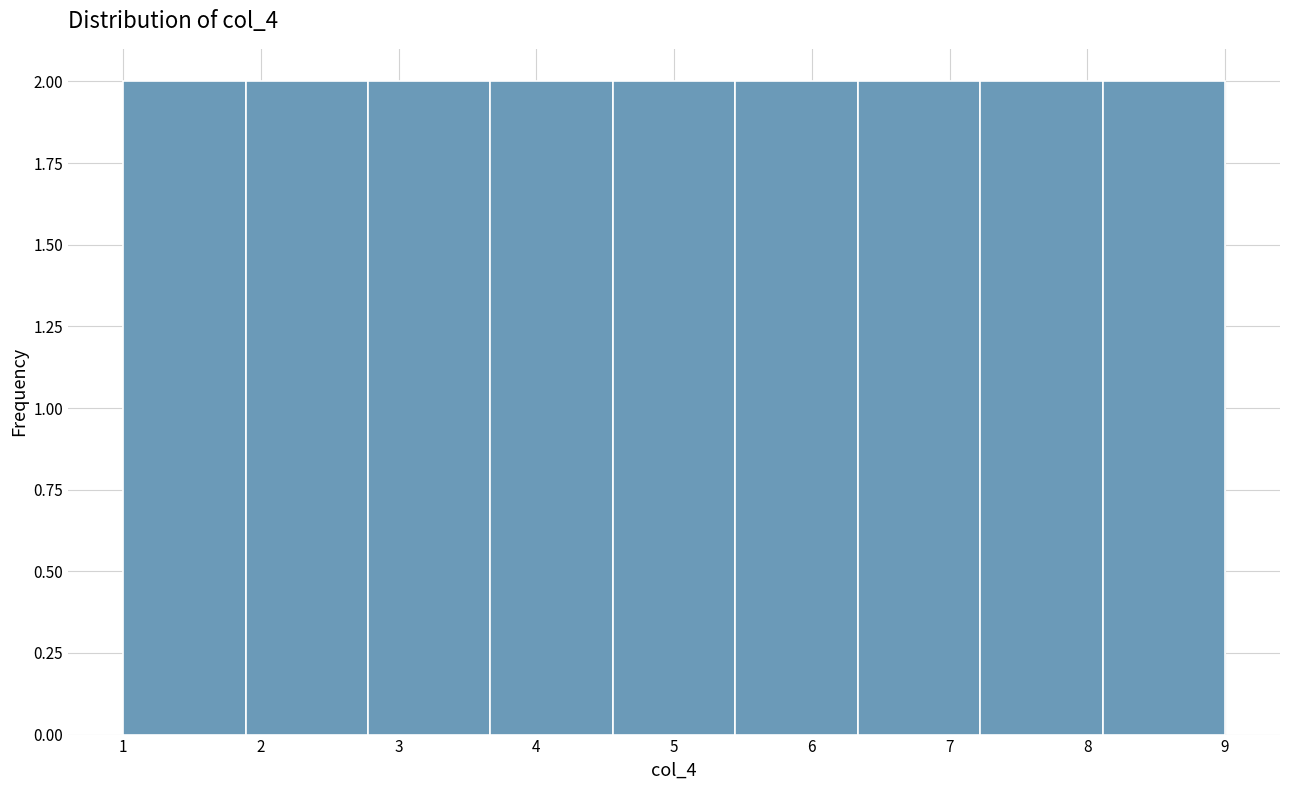

Reading left to right, transcribe this chart: for each bar, give the range it covers on the x-axis and its height. Neither the bar edges nor the heights are printed on the chart, so give them approximately, as read against the axes.

1.0 to 1.9: 2
1.9 to 2.8: 2
2.8 to 3.7: 2
3.7 to 4.6: 2
4.6 to 5.4: 2
5.4 to 6.3: 2
6.3 to 7.2: 2
7.2 to 8.1: 2
8.1 to 9.0: 2